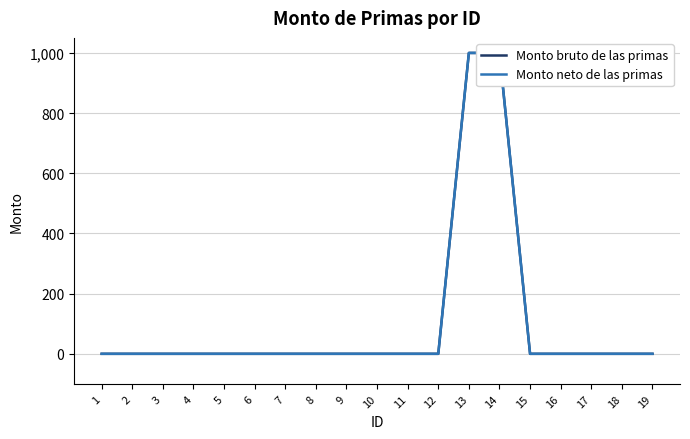

At which category does the chart reach its minimum across all series?

1